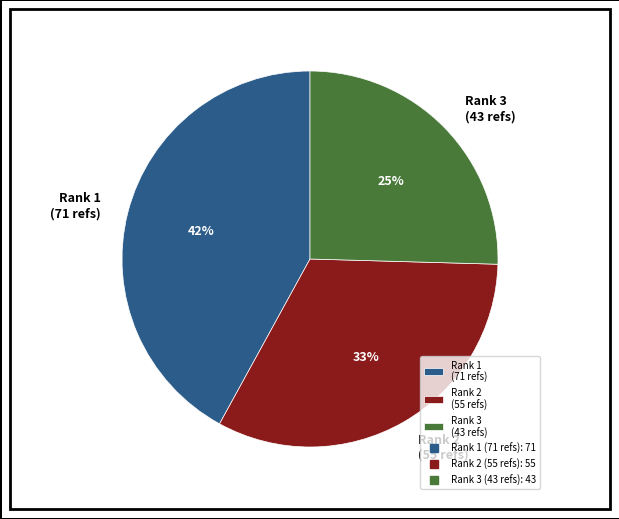

To the nearest percent, what is the average slice percentage?

33%